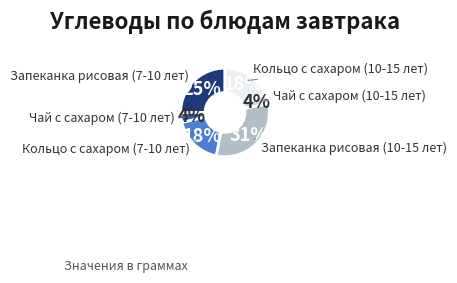

How many segments does this pie chart have?

6